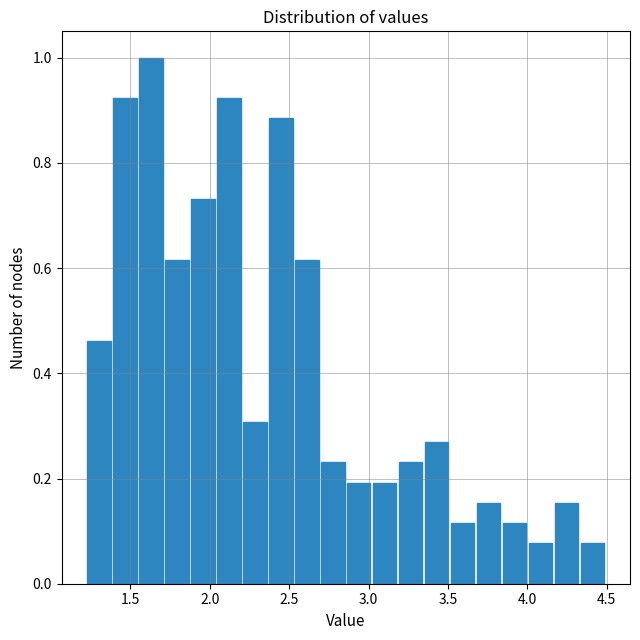

Read against the x-axis, roughly where is the centre of the tallest bar?

1.65